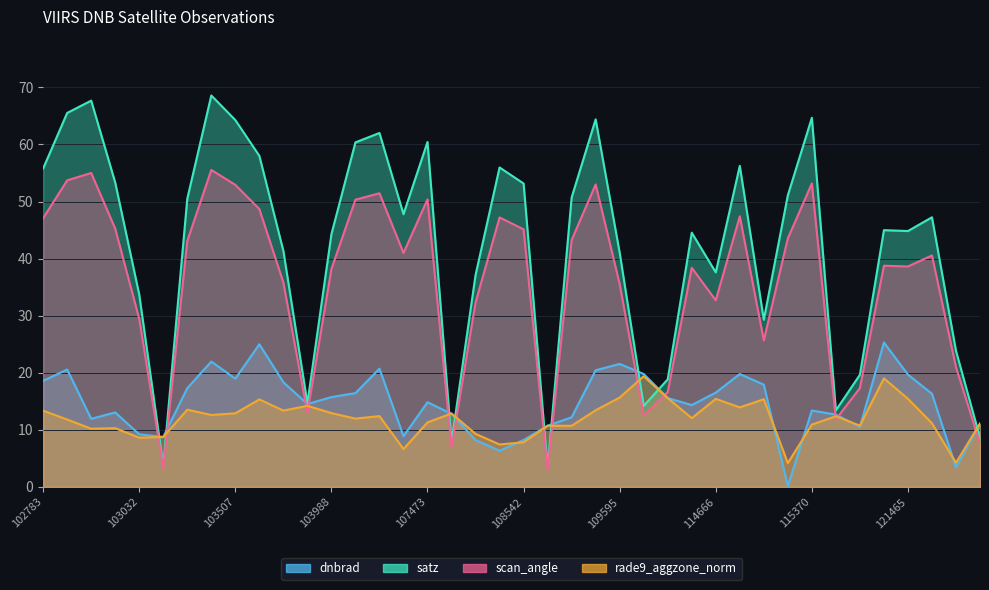

What is the average value of the satz series?

42.1